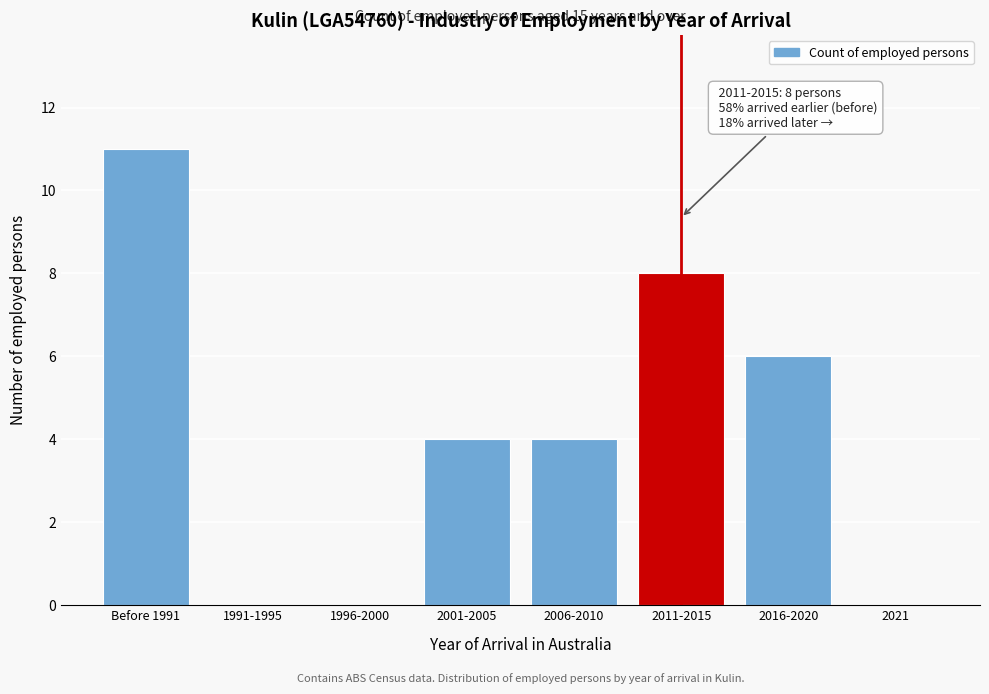

Reading left to right, list all the values displayed in this chart.

Before 1991=11	1991-1995=0	1996-2000=0	2001-2005=4	2006-2010=4	2011-2015=8	2016-2020=6	2021=0